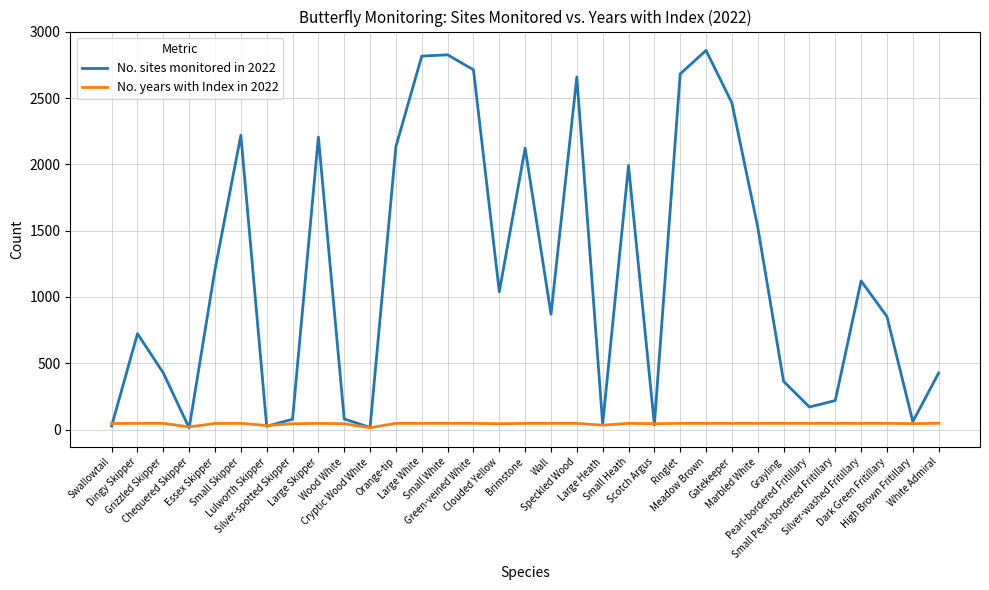

What is the smallest value displayed?

12